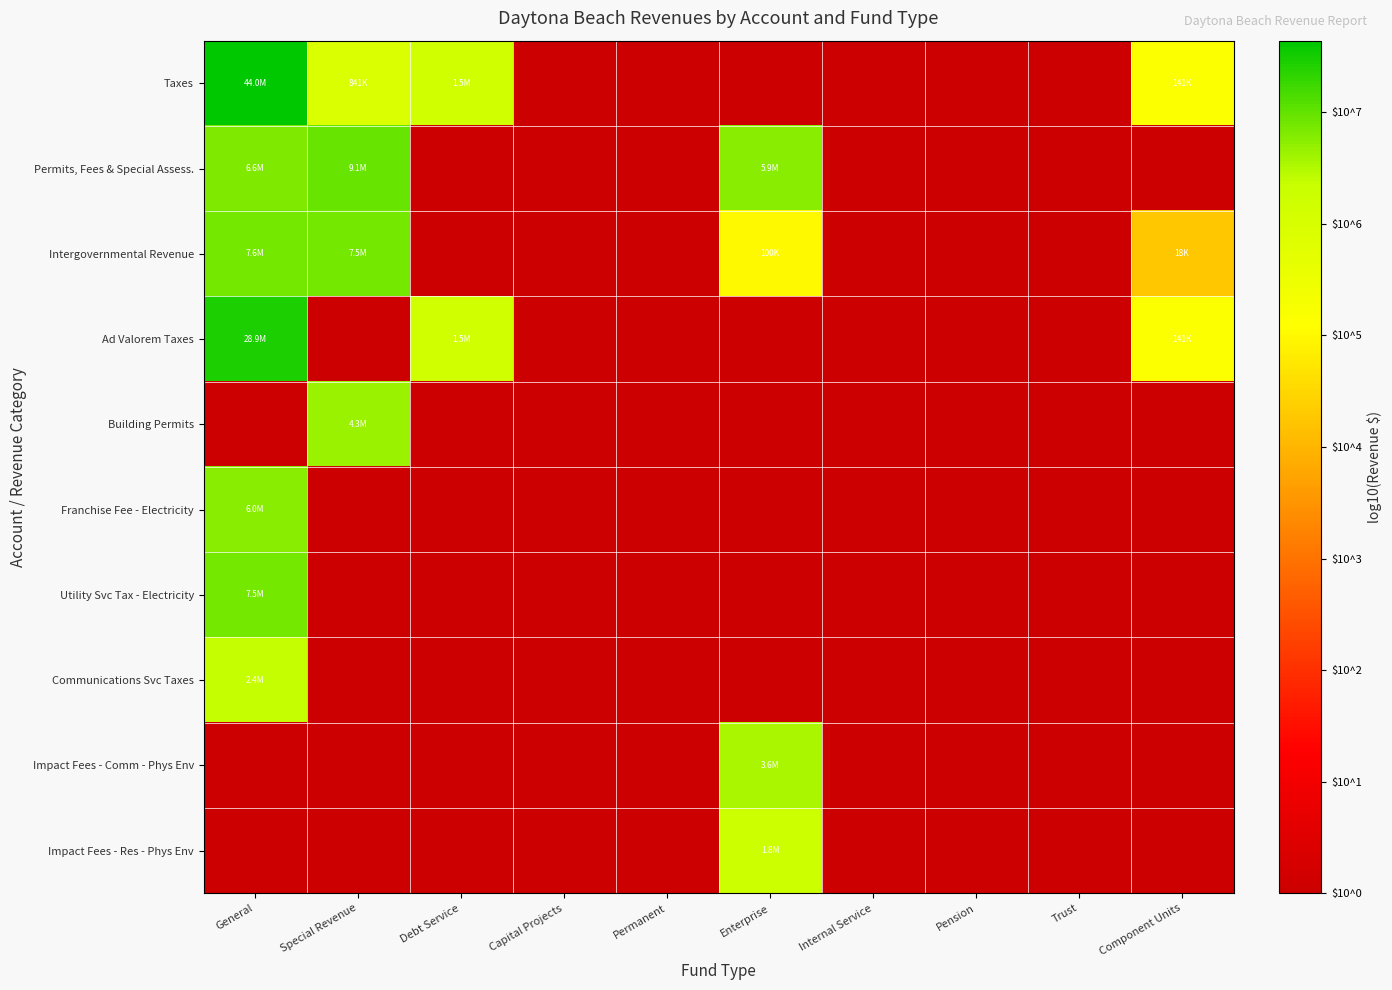

How many data points does each series have?

10